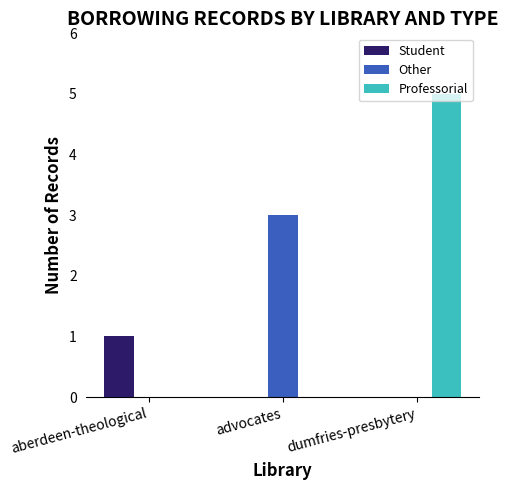

How many data points does each series have?

3